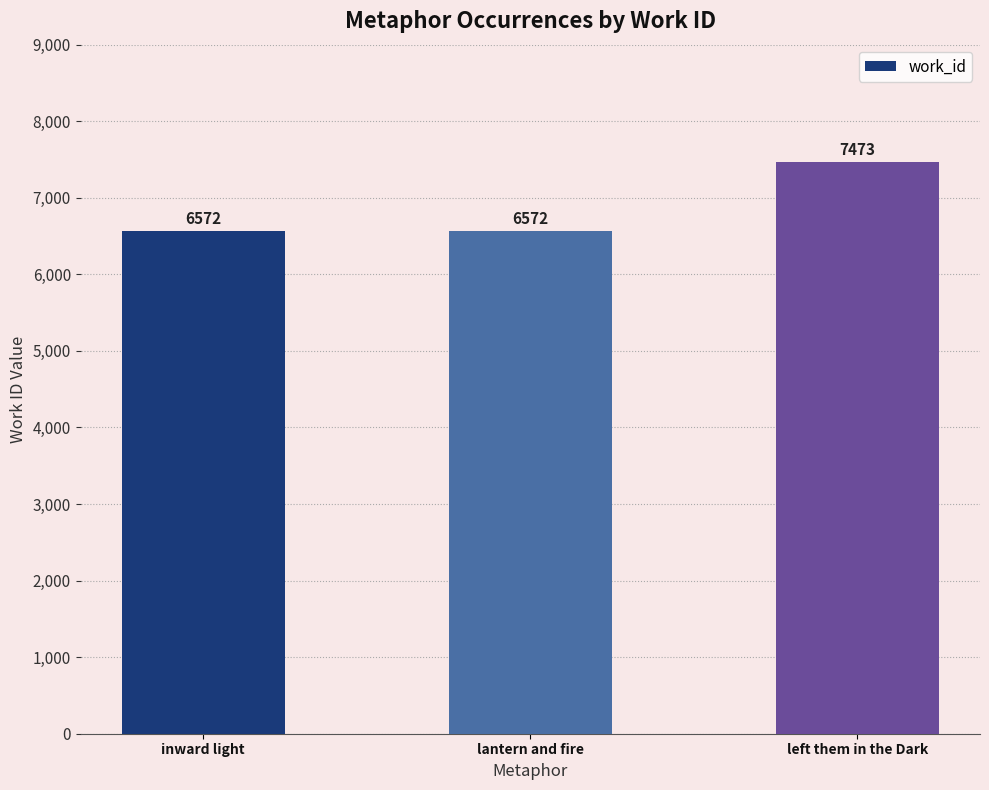

What is the label of the 3rd bar from the right?

inward light